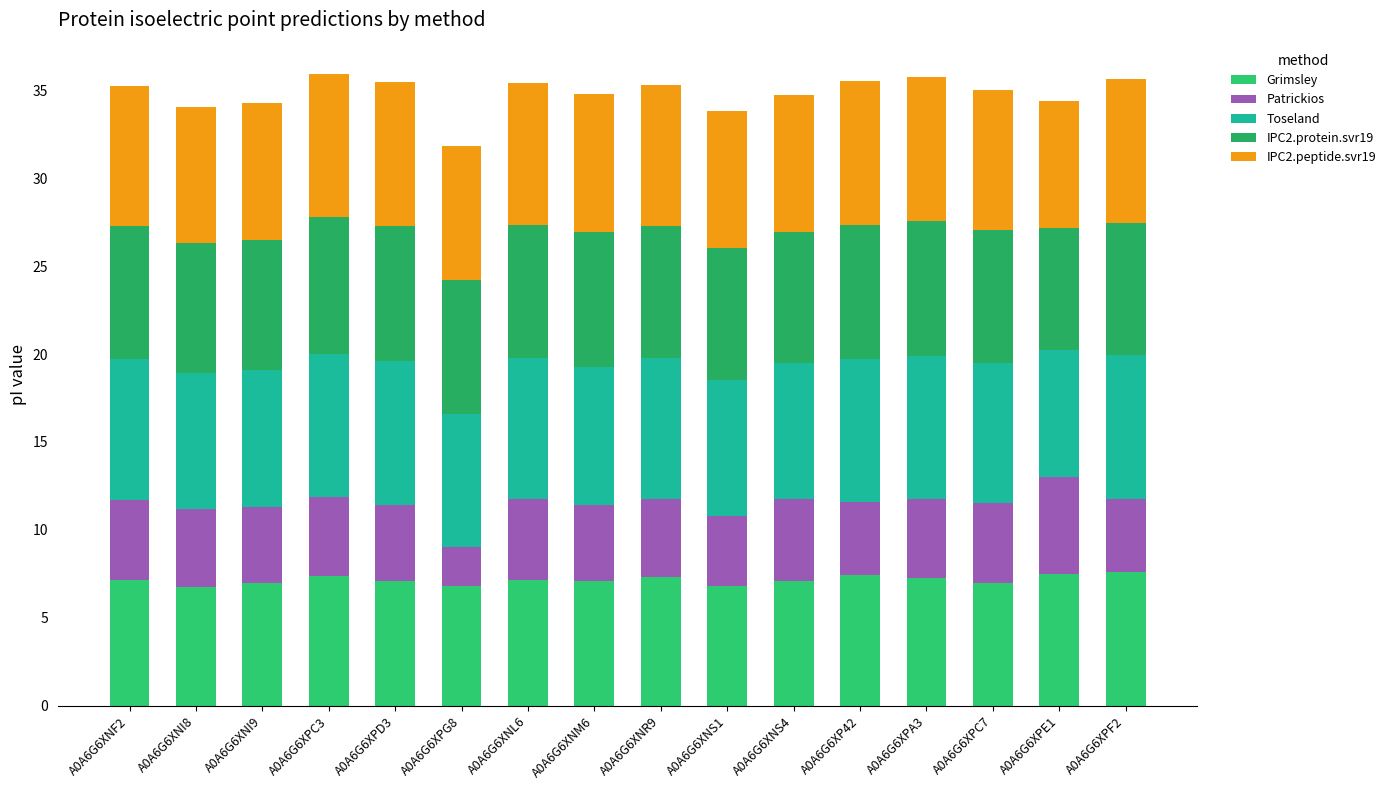

What is the total value across all series at A0A6G6XPD3?

35.4